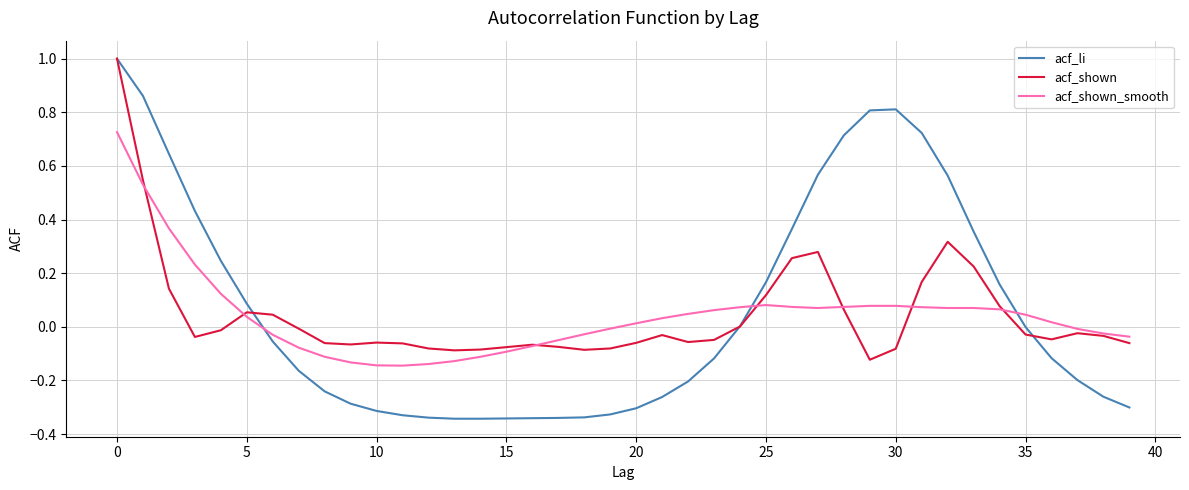

Which series has the largest range (max minus min)?

acf_li